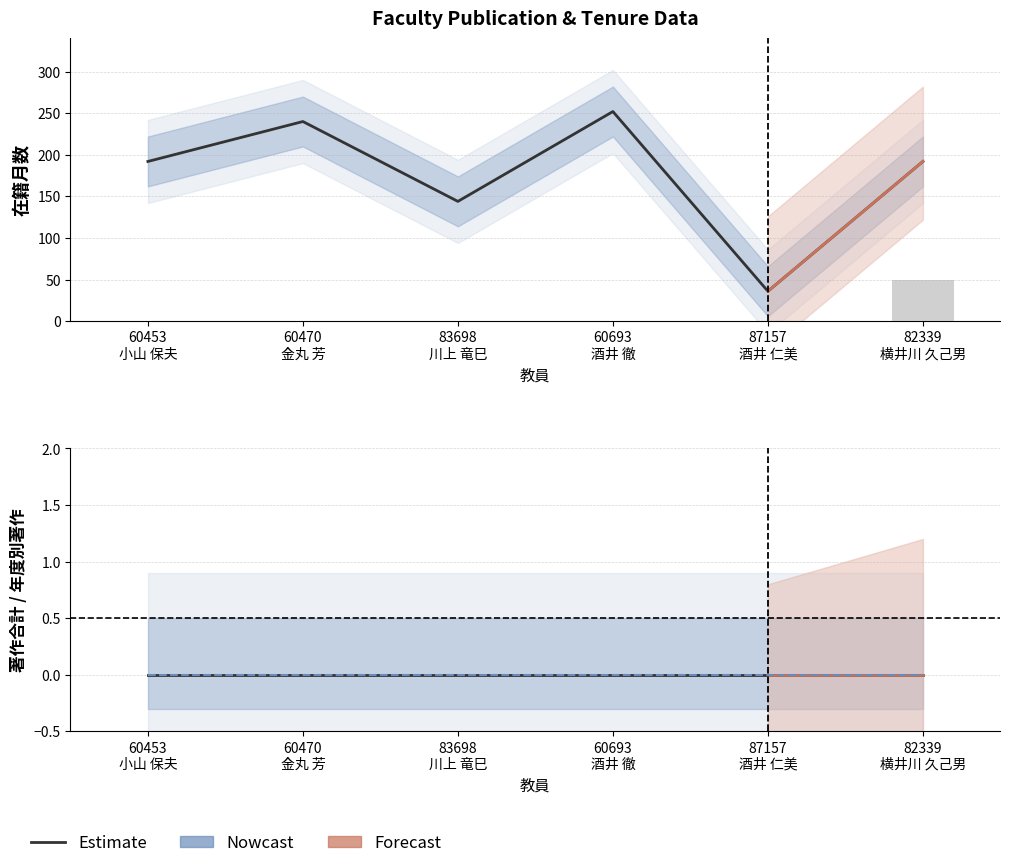

Does the chart contain any negative values?

No